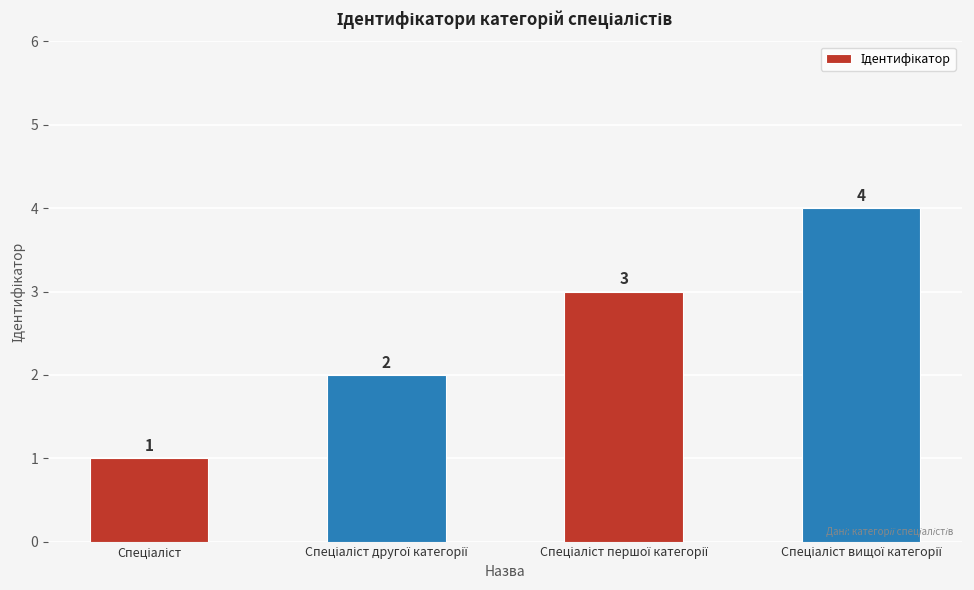

Count the values in the range 2 to 4.

3